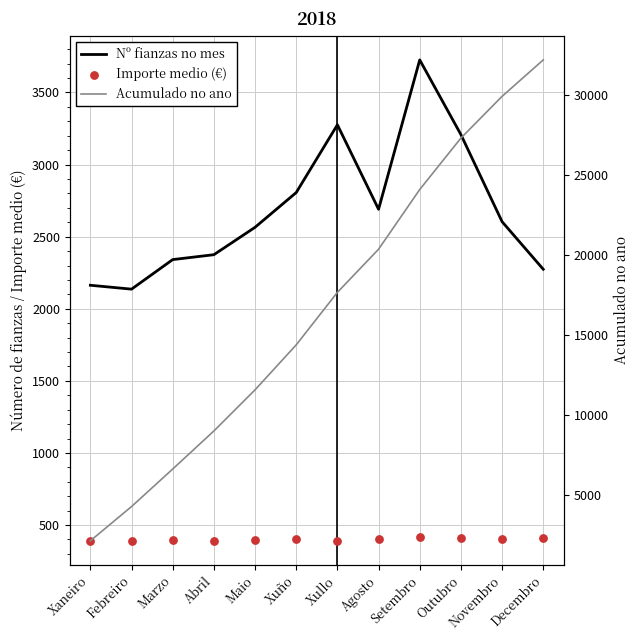

Which series has the widest spread of Y values?

Acumulado no ano